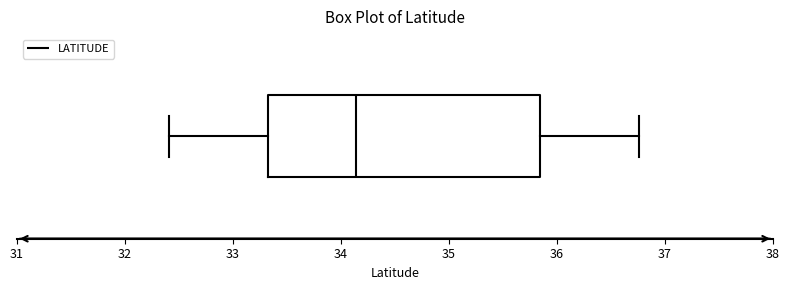

Where does the left whisker of the box end on the x-axis? The values are not printed on the chart, so give them approximately, as read against the axis.

32.4